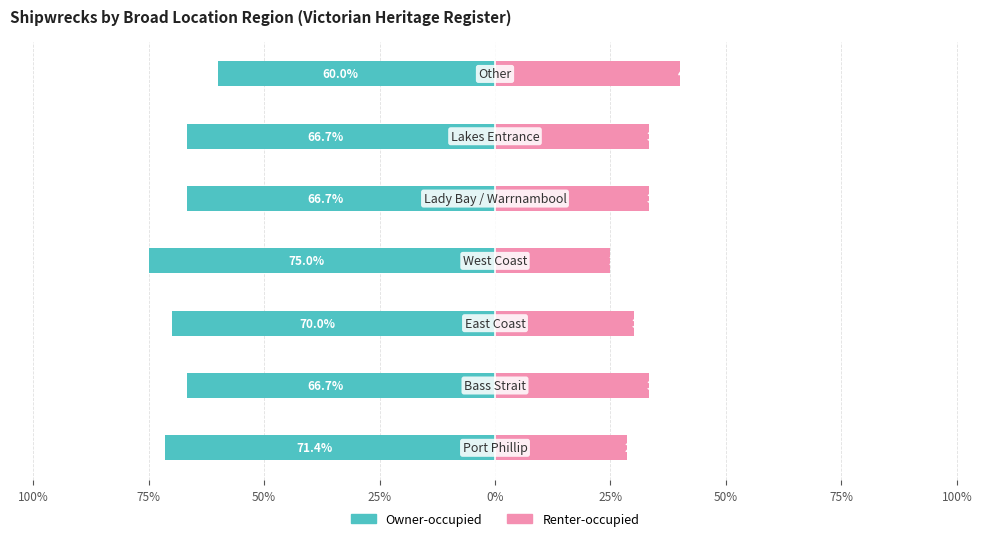

What is the minimum value shown in the chart?

-75.0